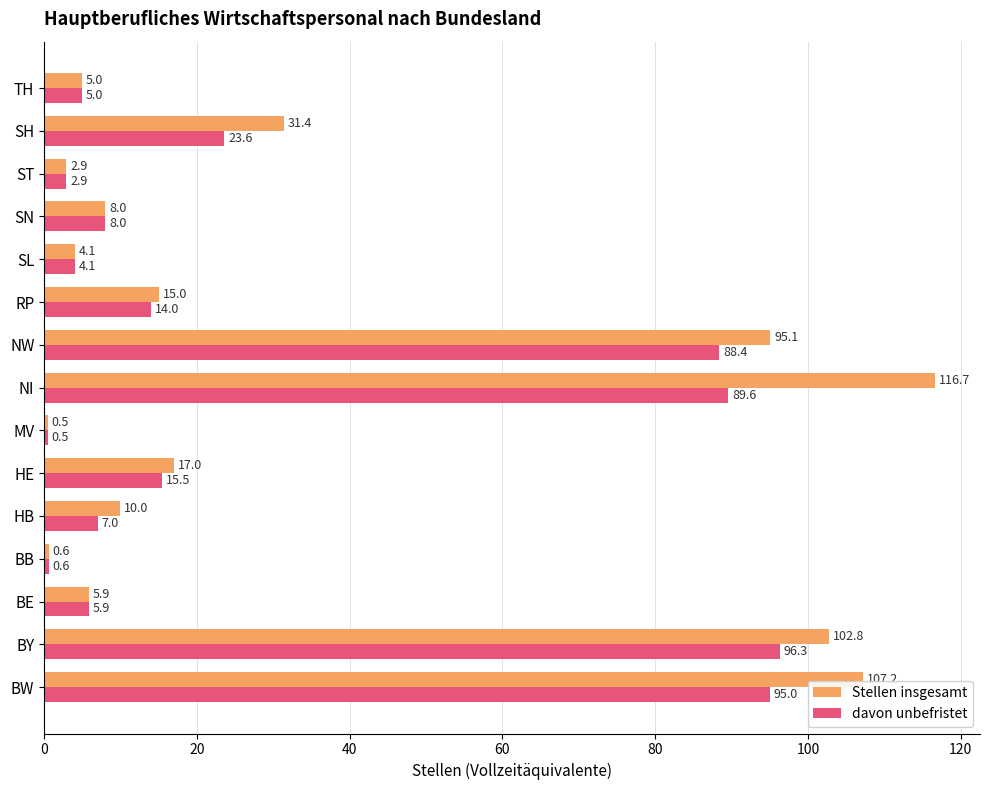

What is the average value of the Stellen insgesamt series?

34.8